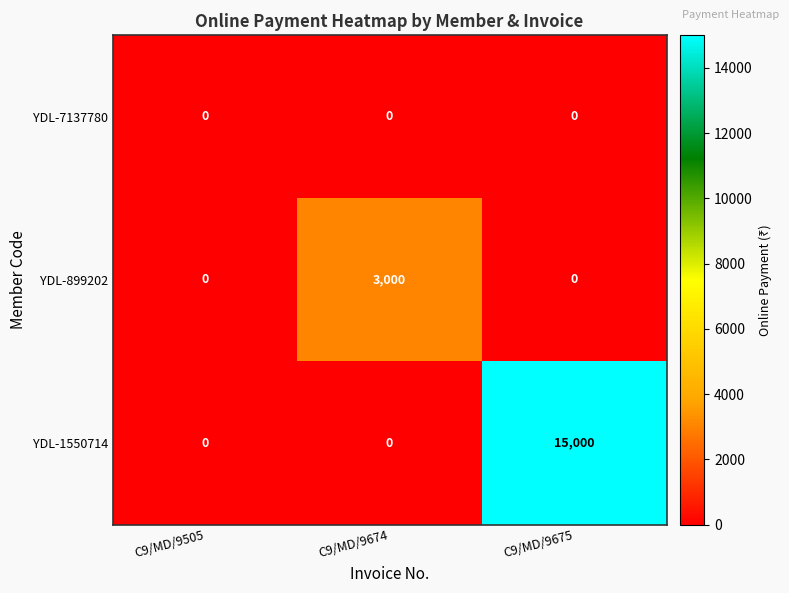

Is it true that YDL-899202 equals 3000 at C9/MD/9674?

True